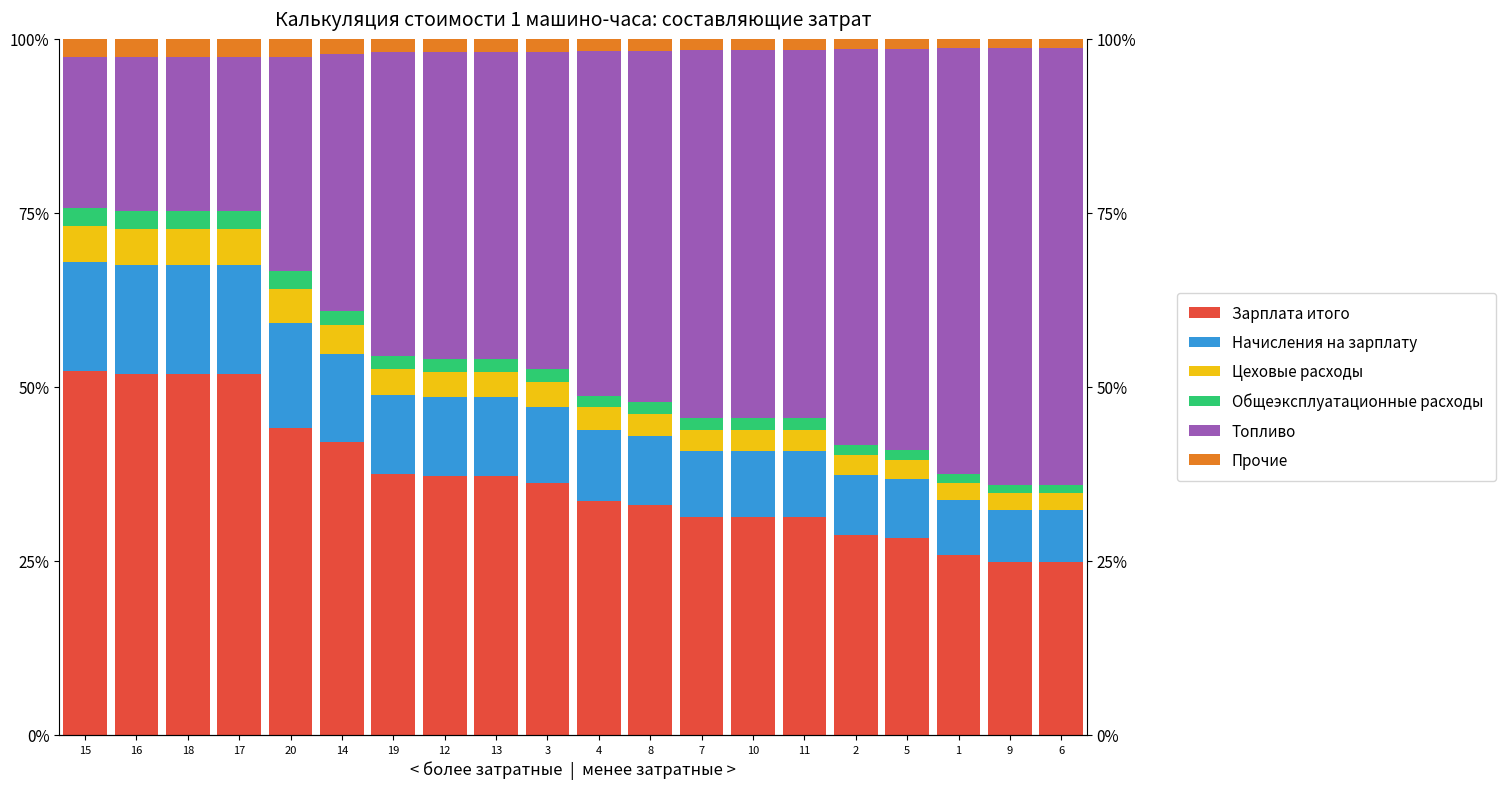

What is the difference between the maximum and minimum values in the Зарплата итого series?

27.4